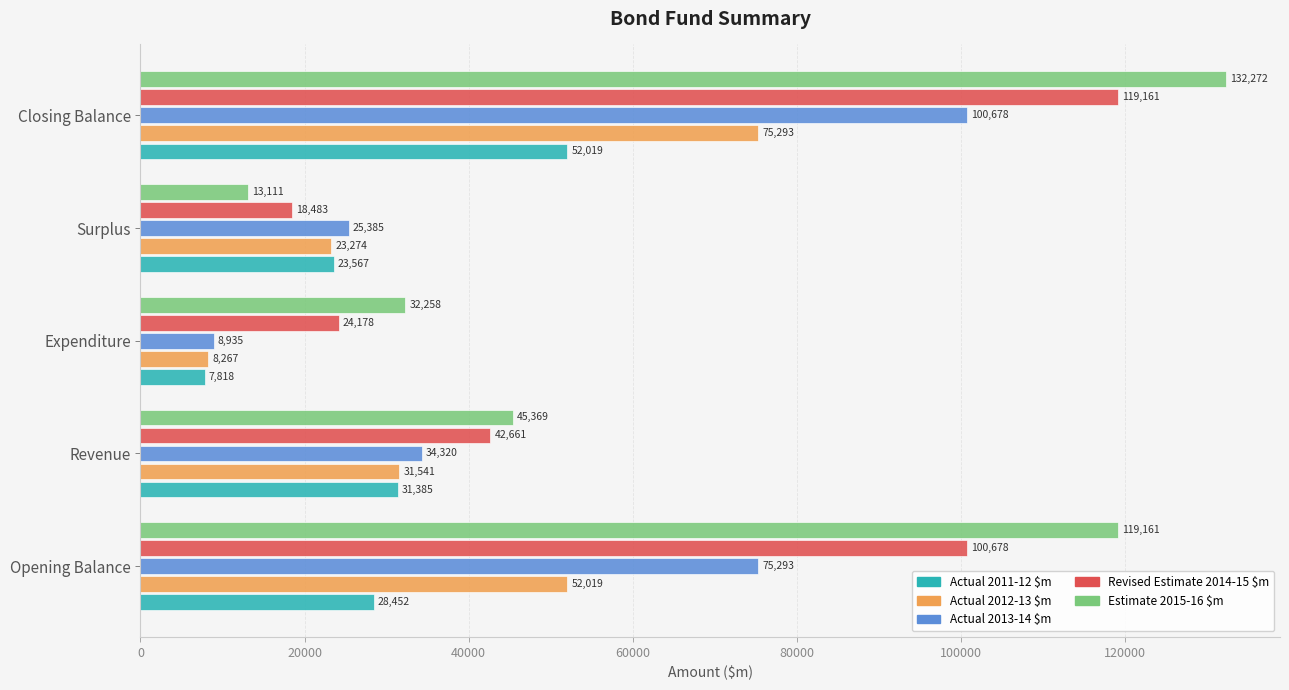

What is the difference between the maximum and minimum values in the Estimate 2015-16 $m series?

119161